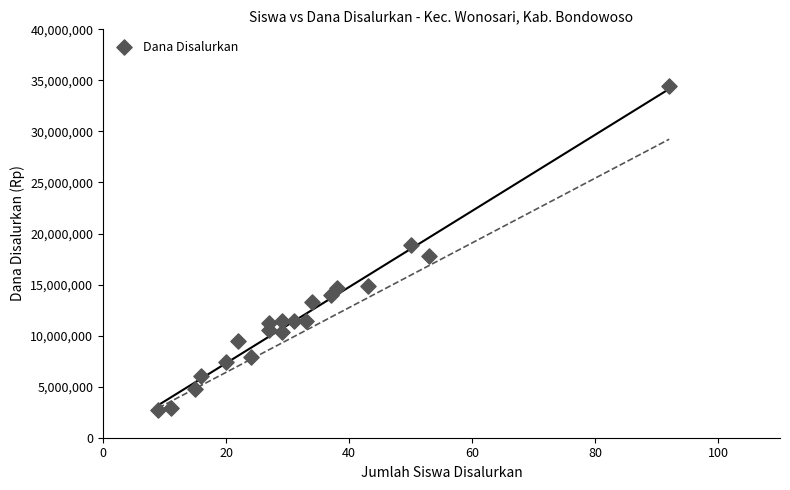

What is the range of Y values (max minus min)?

31725000